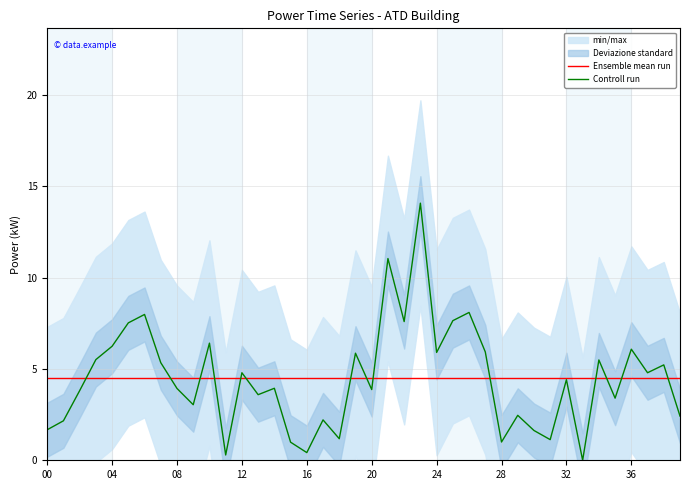

Which category has the lowest value across all series?

33